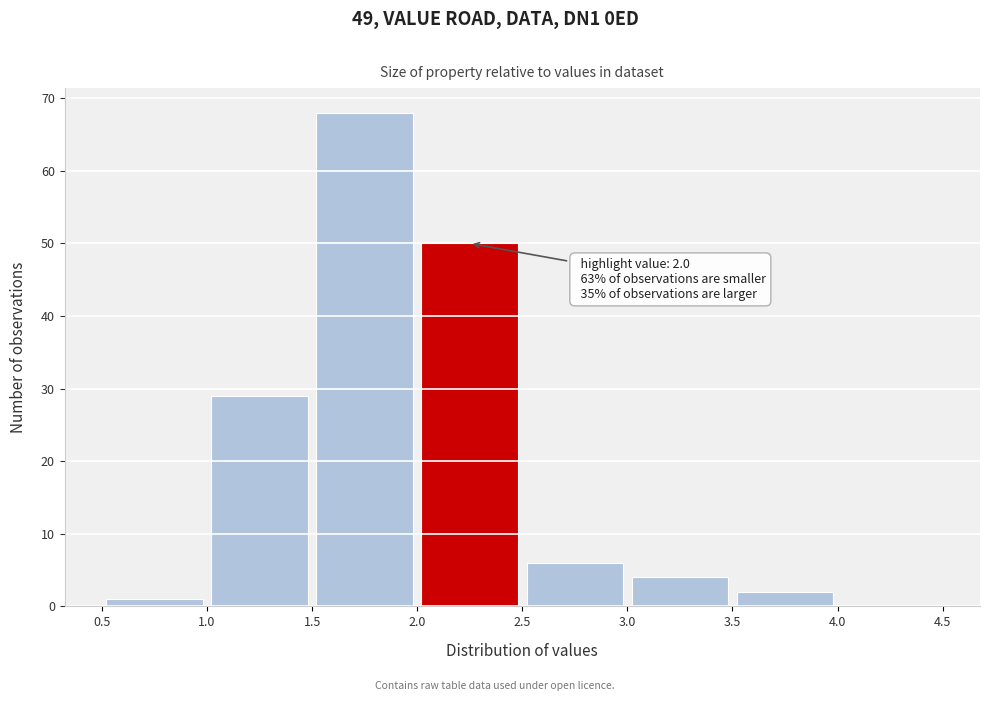

Over which range of the x-axis is the bar tallest?

1.5 to 2.0